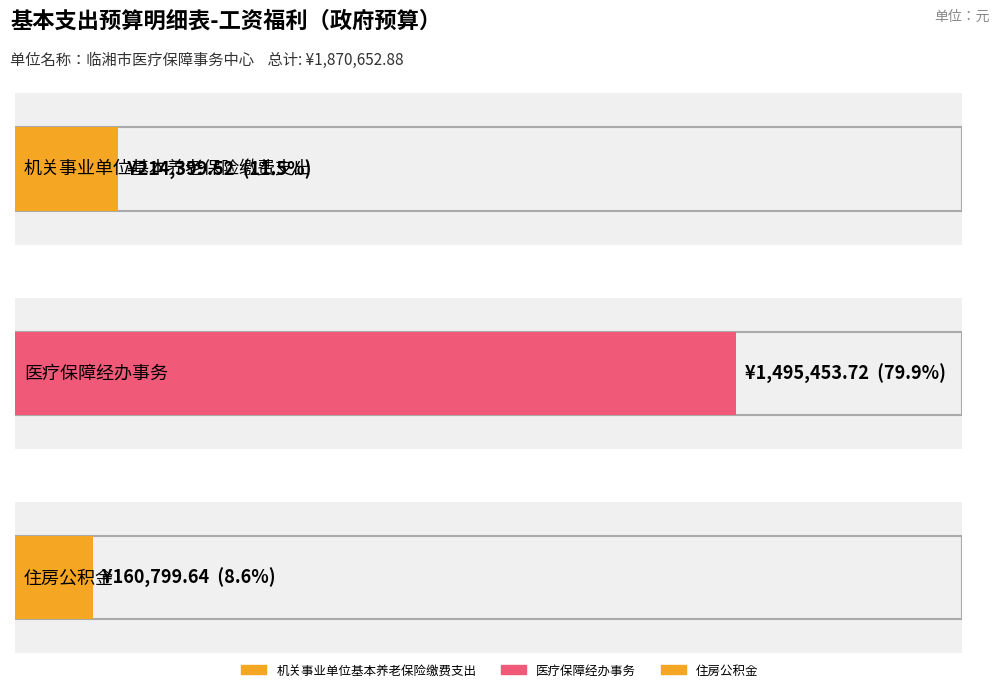

Reading left to right, list all the values displayed in this chart.

214399.5	1495453.7	160799.6